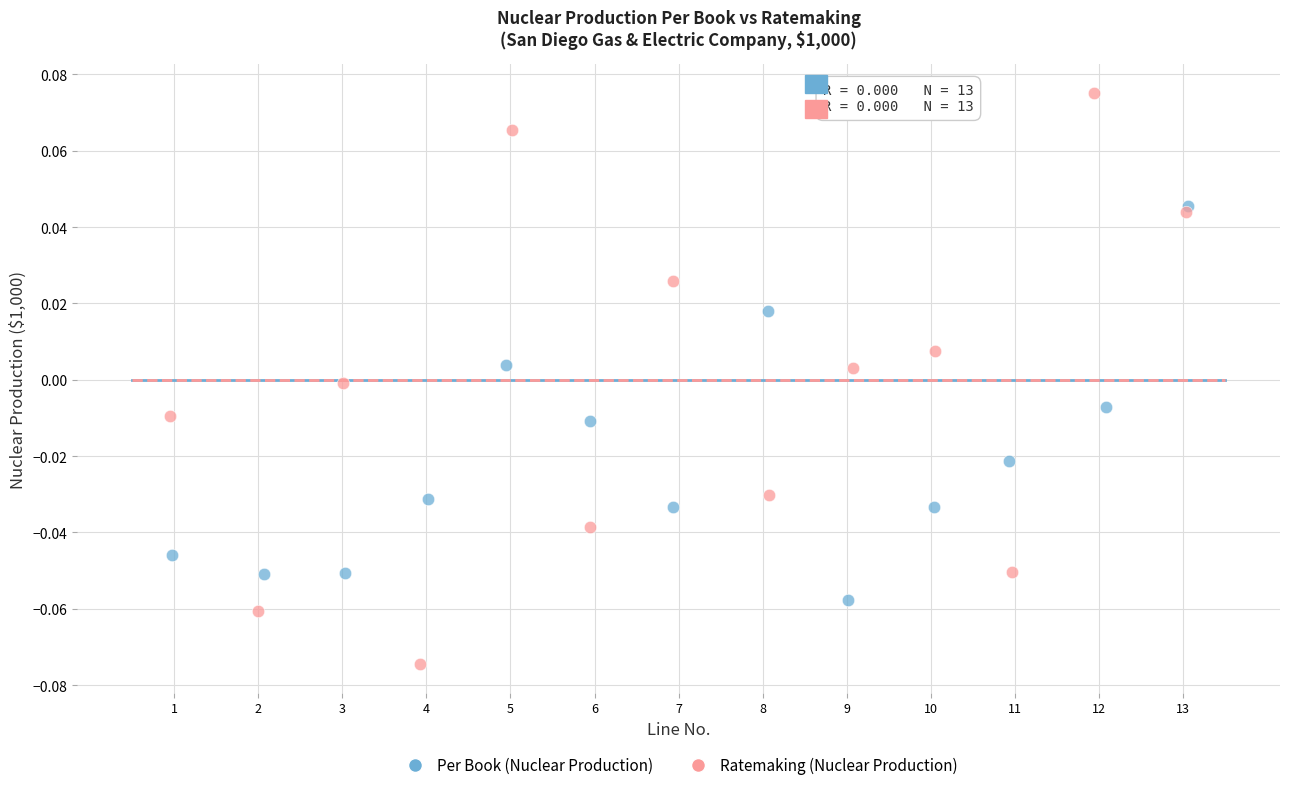

Which series reaches the minimum Y coordinate?

Ratemaking (Nuclear Production)